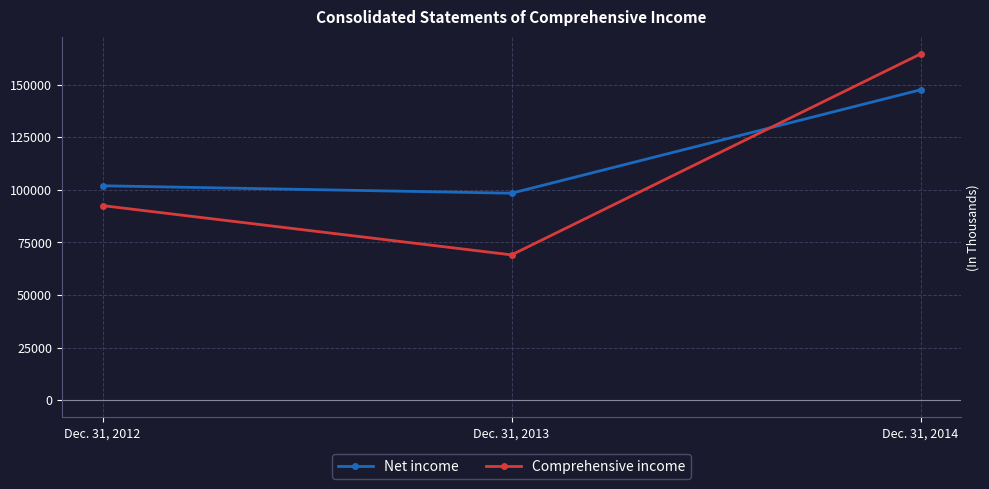

Reading left to right, extract all data points from this chart.

Net income: 101891	98361	147520
Comprehensive income: 92463	69039	164564